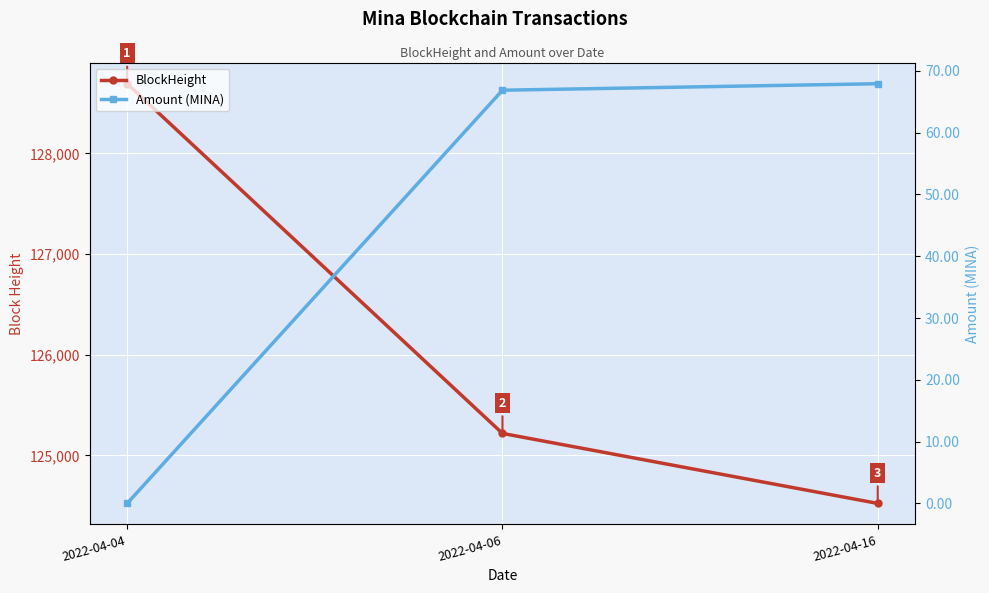

Which category has the lowest value across all series?

2022-04-04